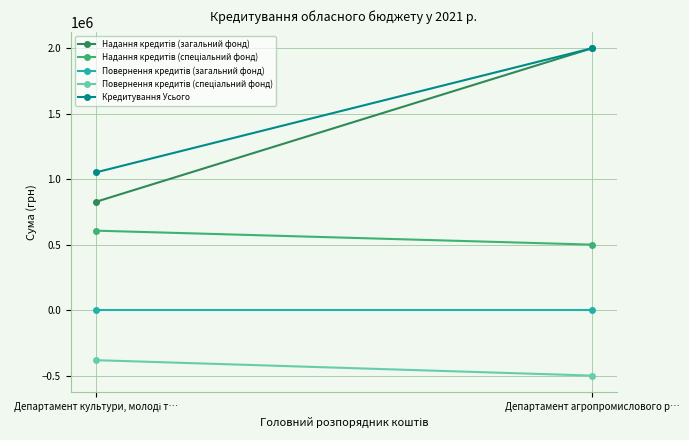

Reading left to right, what are all the values shown in this chart?

Надання кредитів (загальний фонд): Департамент культури, молоді т…=826300	Департамент агропромислового р…=2000000
Надання кредитів (спеціальний фонд): Департамент культури, молоді т…=606818	Департамент агропромислового р…=500000
Повернення кредитів (загальний фонд): Департамент культури, молоді т…=0	Департамент агропромислового р…=0
Повернення кредитів (спеціальний фонд): Департамент культури, молоді т…=-382000	Департамент агропромислового р…=-500000
Кредитування Усього: Департамент культури, молоді т…=1051118	Департамент агропромислового р…=2000000